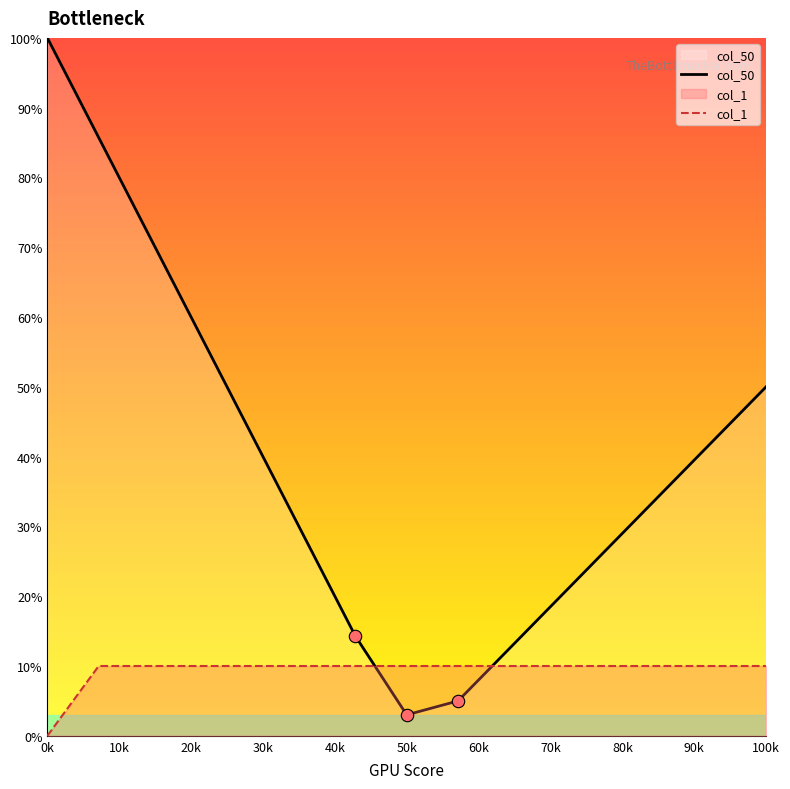

Which series has the largest total across all categories?

col_50